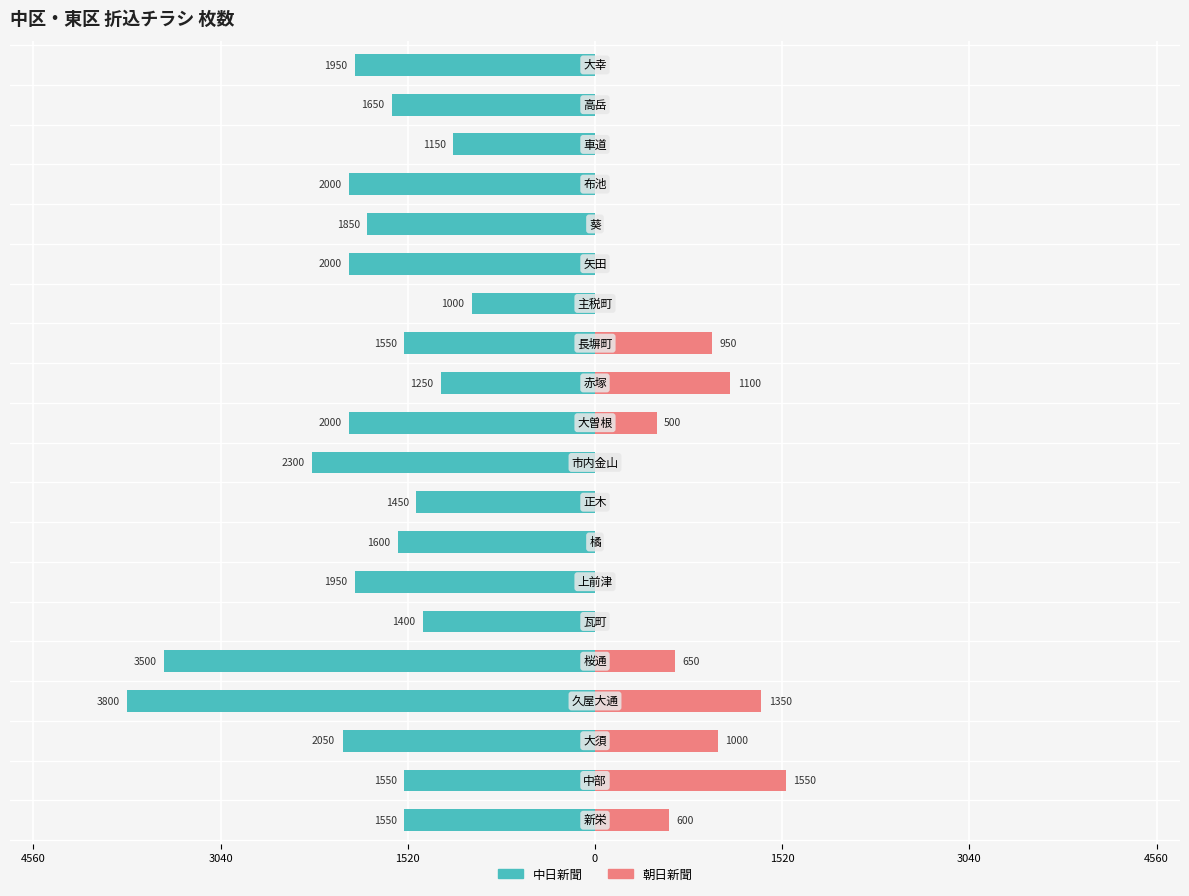

How many groups of bars are there?

20